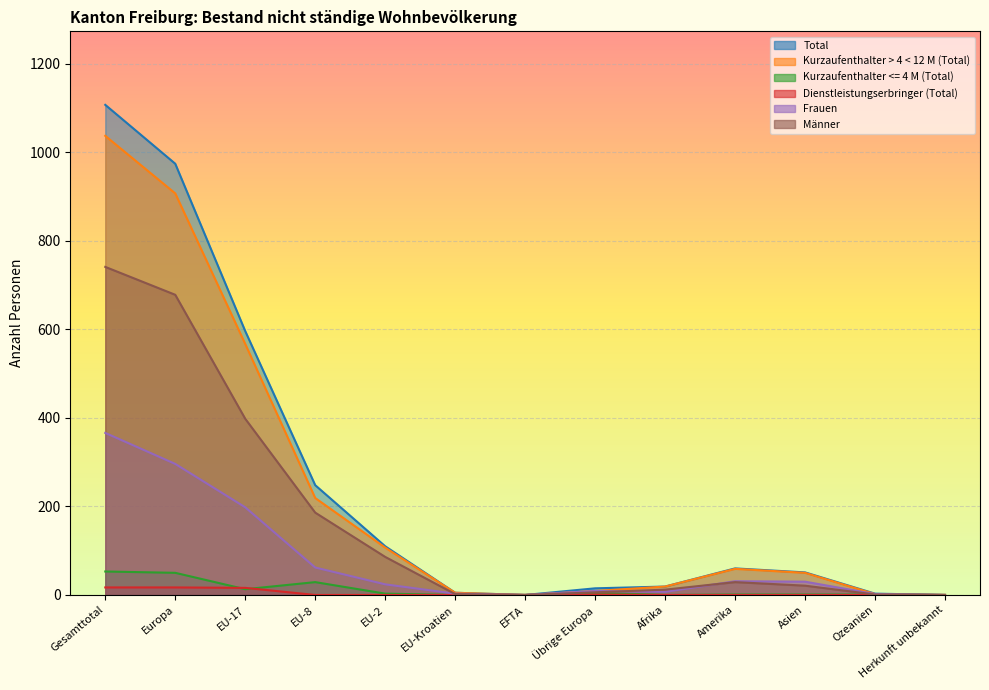

Rank the categories by Dienstleistungserbringer (Total) value from lowest to highest.

EU-8, EU-2, EU-Kroatien, EFTA, Afrika, Amerika, Asien, Ozeanien, Herkunft unbekannt, Übrige Europa, EU-17, Gesamttotal, Europa